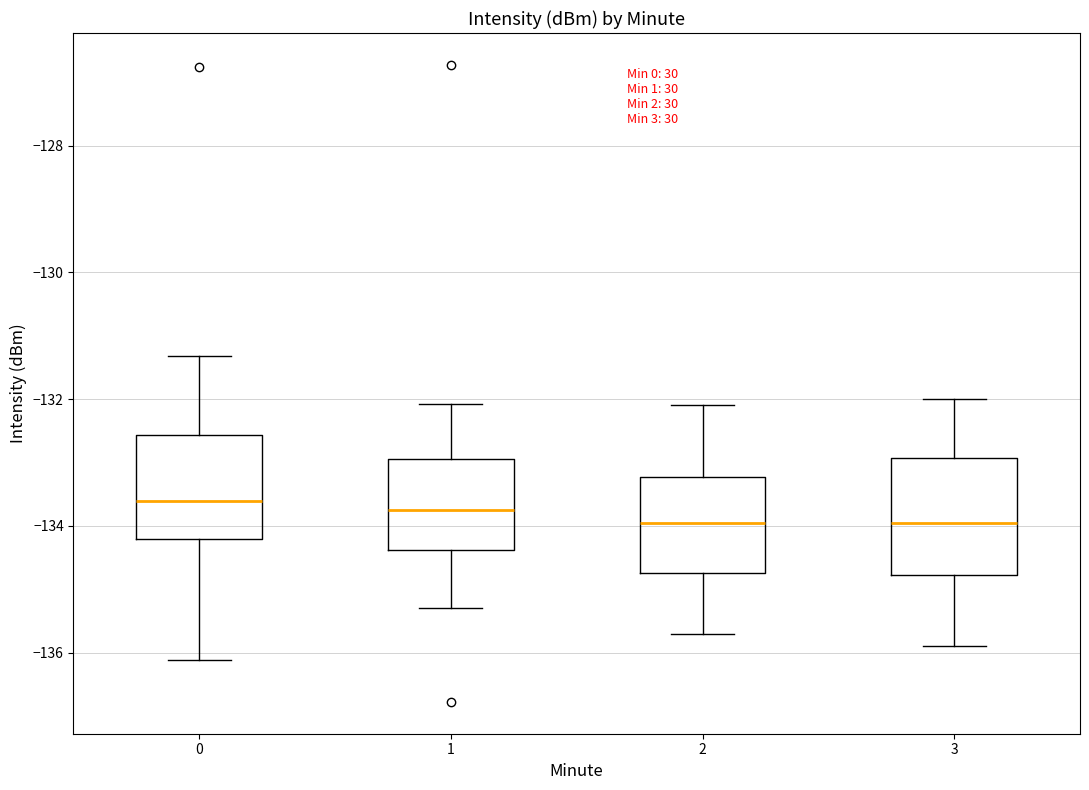

Where does the median line of the box at x = 2 sit on the y-axis? The values are not printed on the chart, so give them approximately, as read against the axis.

-134.0